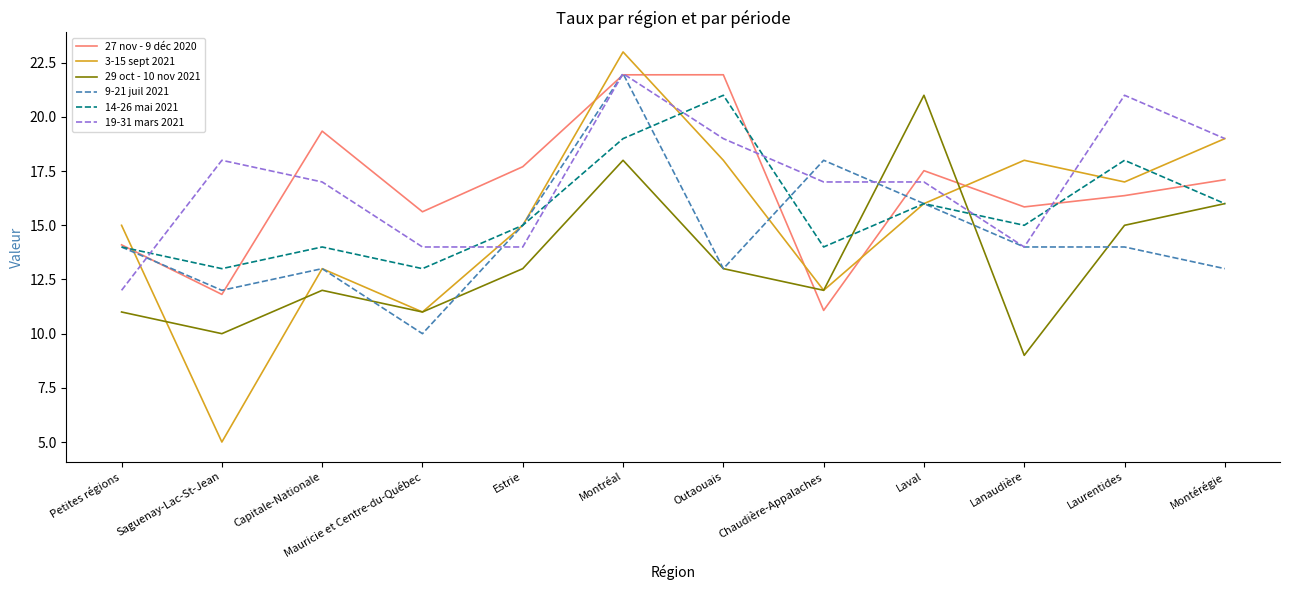

Reading left to right, extract all data points from this chart.

27 nov - 9 déc 2020: Petites régions=14.1	Saguenay-Lac-St-Jean=11.8	Capitale-Nationale=19.3	Mauricie et Centre-du-Québec=15.6	Estrie=17.7	Montréal=21.9	Outaouais=21.9	Chaudière-Appalaches=11.1	Laval=17.5	Lanaudière=15.8	Laurentides=16.4	Montérégie=17.1
3-15 sept 2021: Petites régions=15.0	Saguenay-Lac-St-Jean=5.0	Capitale-Nationale=13.0	Mauricie et Centre-du-Québec=11.0	Estrie=15.0	Montréal=23.0	Outaouais=18.0	Chaudière-Appalaches=12.0	Laval=16.0	Lanaudière=18.0	Laurentides=17.0	Montérégie=19.0
29 oct - 10 nov 2021: Petites régions=11.0	Saguenay-Lac-St-Jean=10.0	Capitale-Nationale=12.0	Mauricie et Centre-du-Québec=11.0	Estrie=13.0	Montréal=18.0	Outaouais=13.0	Chaudière-Appalaches=12.0	Laval=21.0	Lanaudière=9.0	Laurentides=15.0	Montérégie=16.0
9-21 juil 2021: Petites régions=14.0	Saguenay-Lac-St-Jean=12.0	Capitale-Nationale=13.0	Mauricie et Centre-du-Québec=10.0	Estrie=15.0	Montréal=22.0	Outaouais=13.0	Chaudière-Appalaches=18.0	Laval=16.0	Lanaudière=14.0	Laurentides=14.0	Montérégie=13.0
14-26 mai 2021: Petites régions=14.0	Saguenay-Lac-St-Jean=13.0	Capitale-Nationale=14.0	Mauricie et Centre-du-Québec=13.0	Estrie=15.0	Montréal=19.0	Outaouais=21.0	Chaudière-Appalaches=14.0	Laval=16.0	Lanaudière=15.0	Laurentides=18.0	Montérégie=16.0
19-31 mars 2021: Petites régions=12.0	Saguenay-Lac-St-Jean=18.0	Capitale-Nationale=17.0	Mauricie et Centre-du-Québec=14.0	Estrie=14.0	Montréal=22.0	Outaouais=19.0	Chaudière-Appalaches=17.0	Laval=17.0	Lanaudière=14.0	Laurentides=21.0	Montérégie=19.0